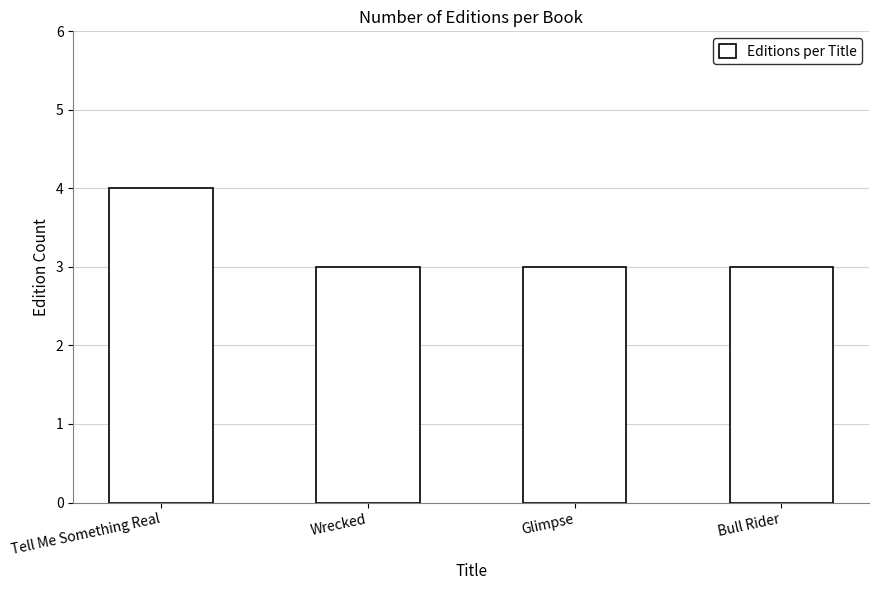

Reading right to left, list all the values displayed in this chart.

3	3	3	4